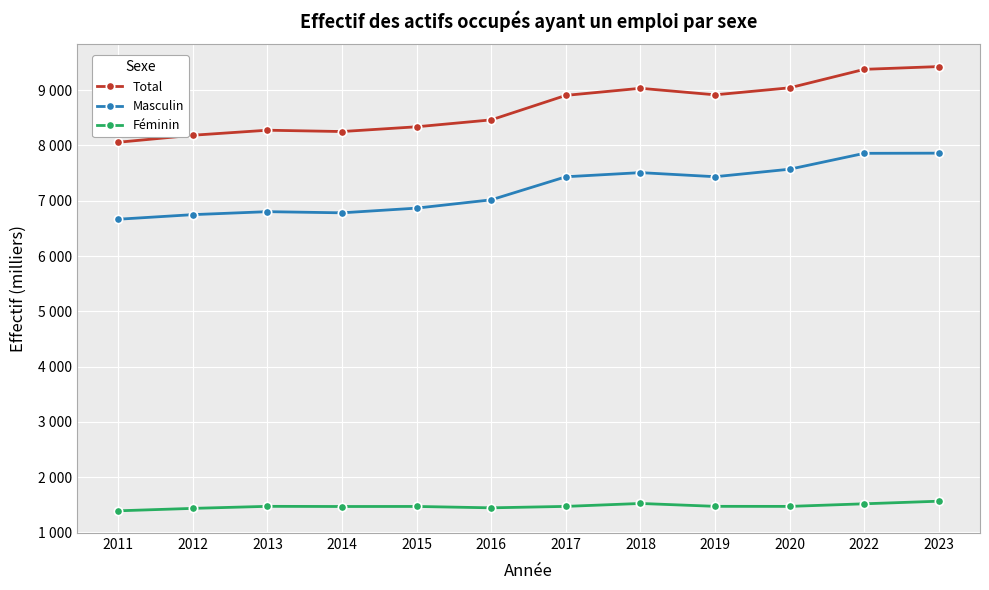

Which series has the largest total across all categories?

Total